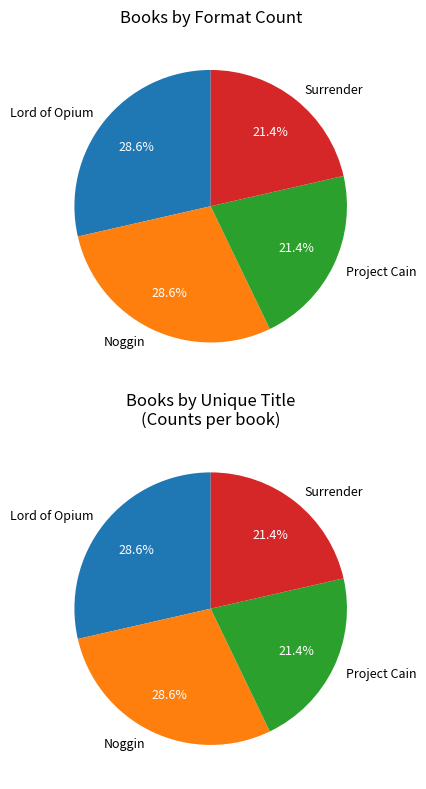

Is there any slice that represents more than half of the pie?

No